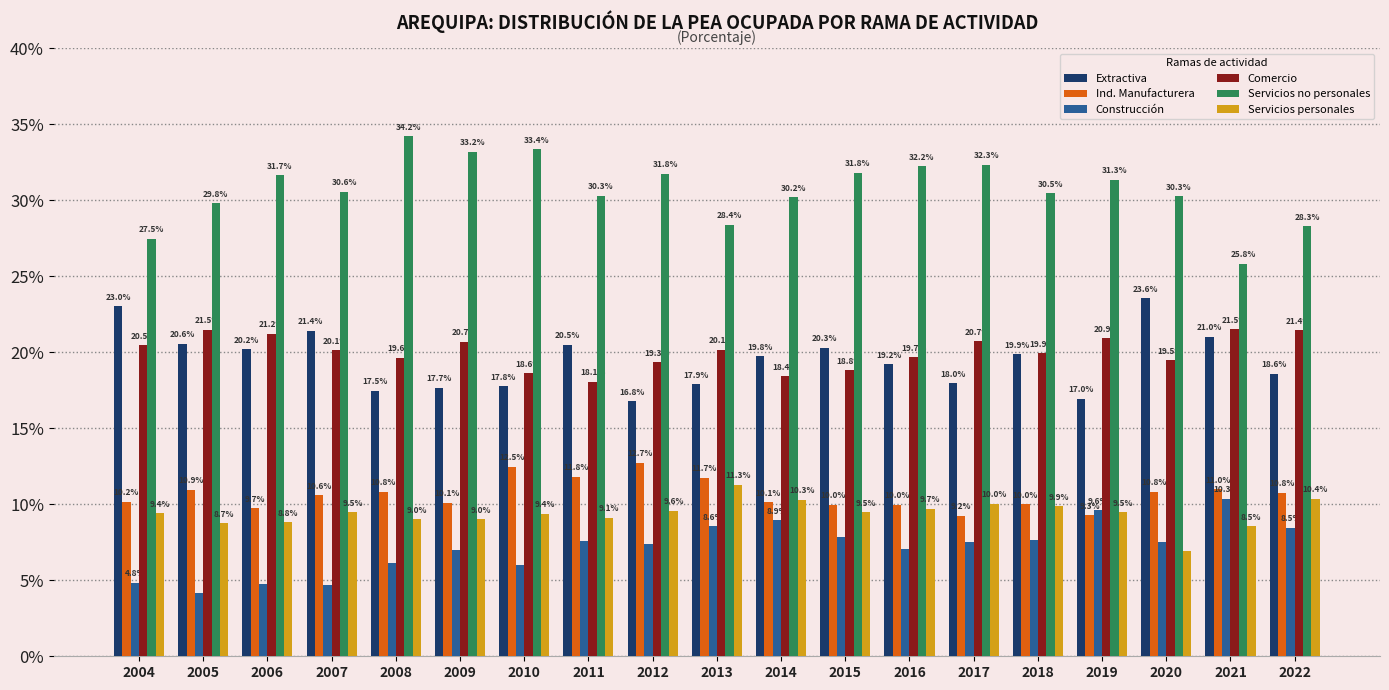

What is the lowest value of the Extractiva series?

16.8